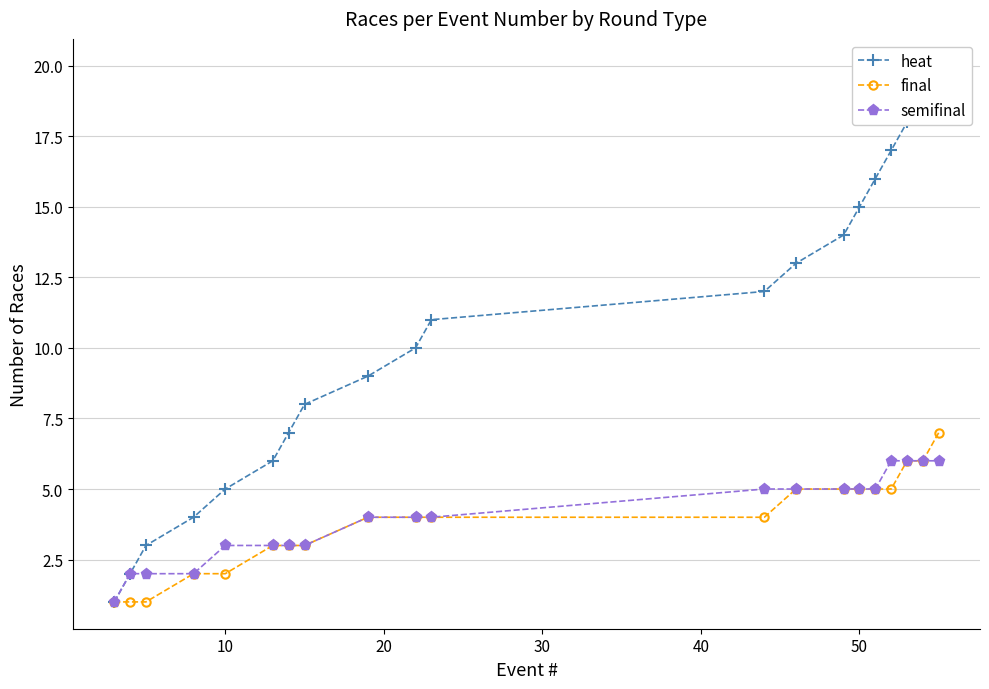

What is the highest value of the semifinal series?

6